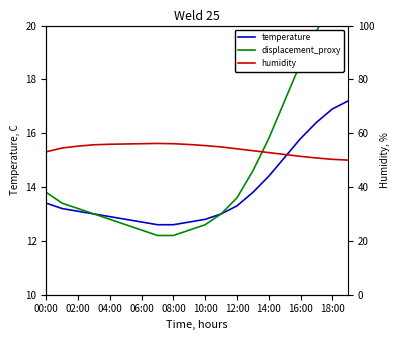

True or false: temperature has a value of 12.8 at 10:00.

True